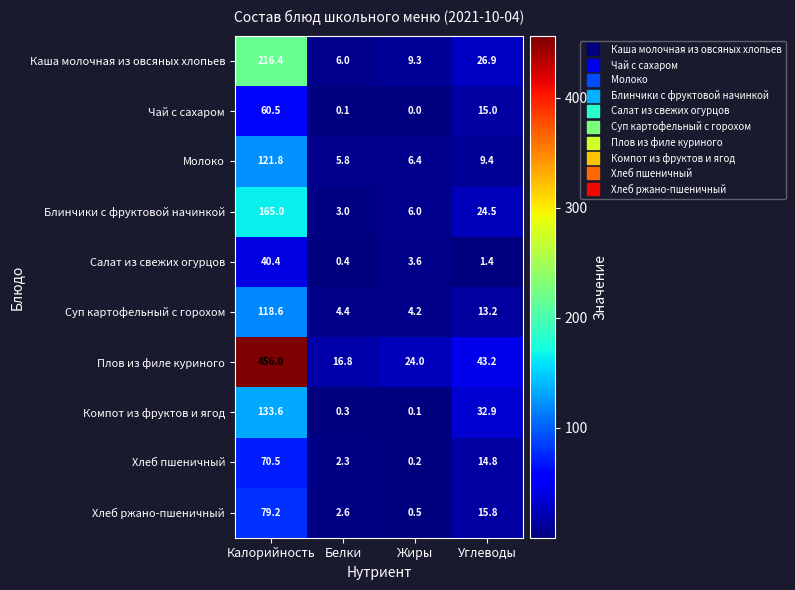

At which label does Блинчики с фруктовой начинкой reach its peak?

Калорийность